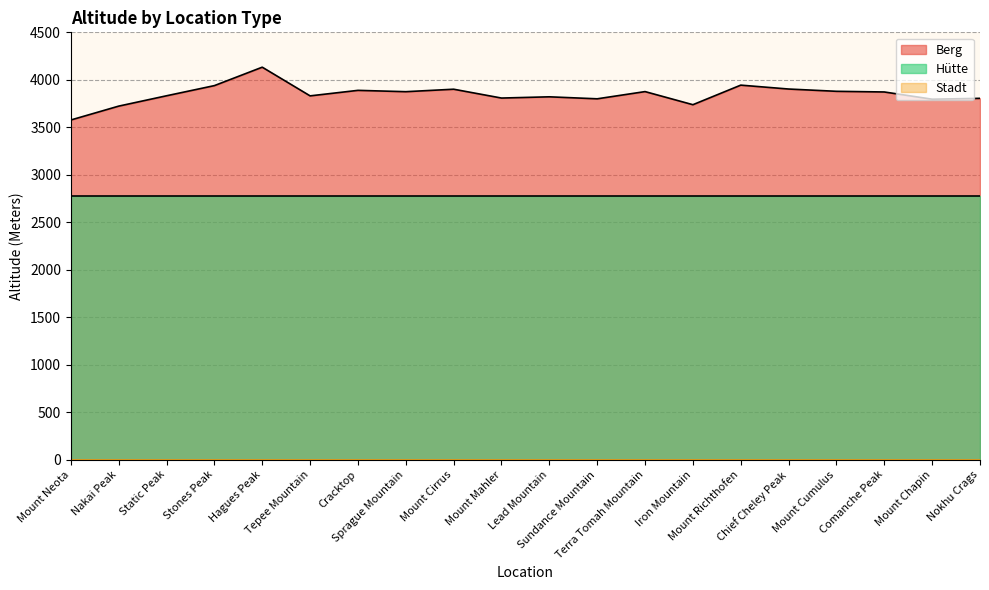

Where is the first local minimum for Berg?

Tepee Mountain